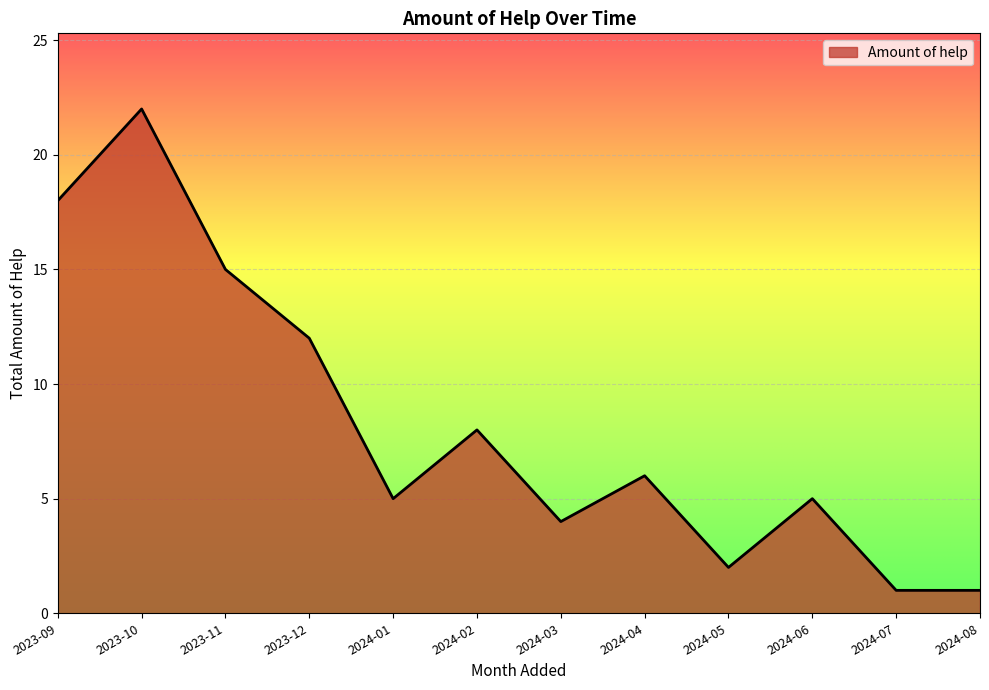

Where is the data nearest to the value 11?

2023-12